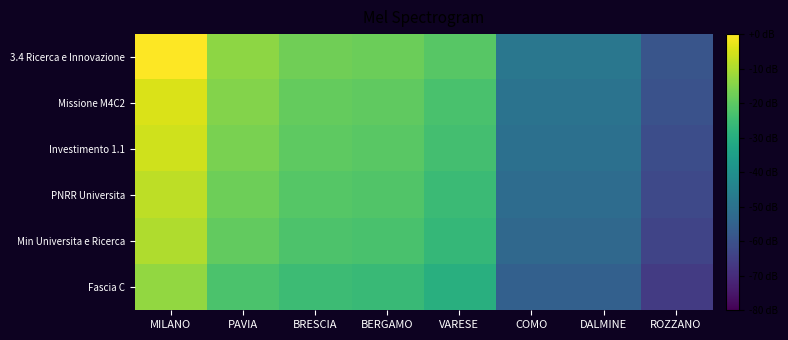

What is the smallest value displayed?

-66.0